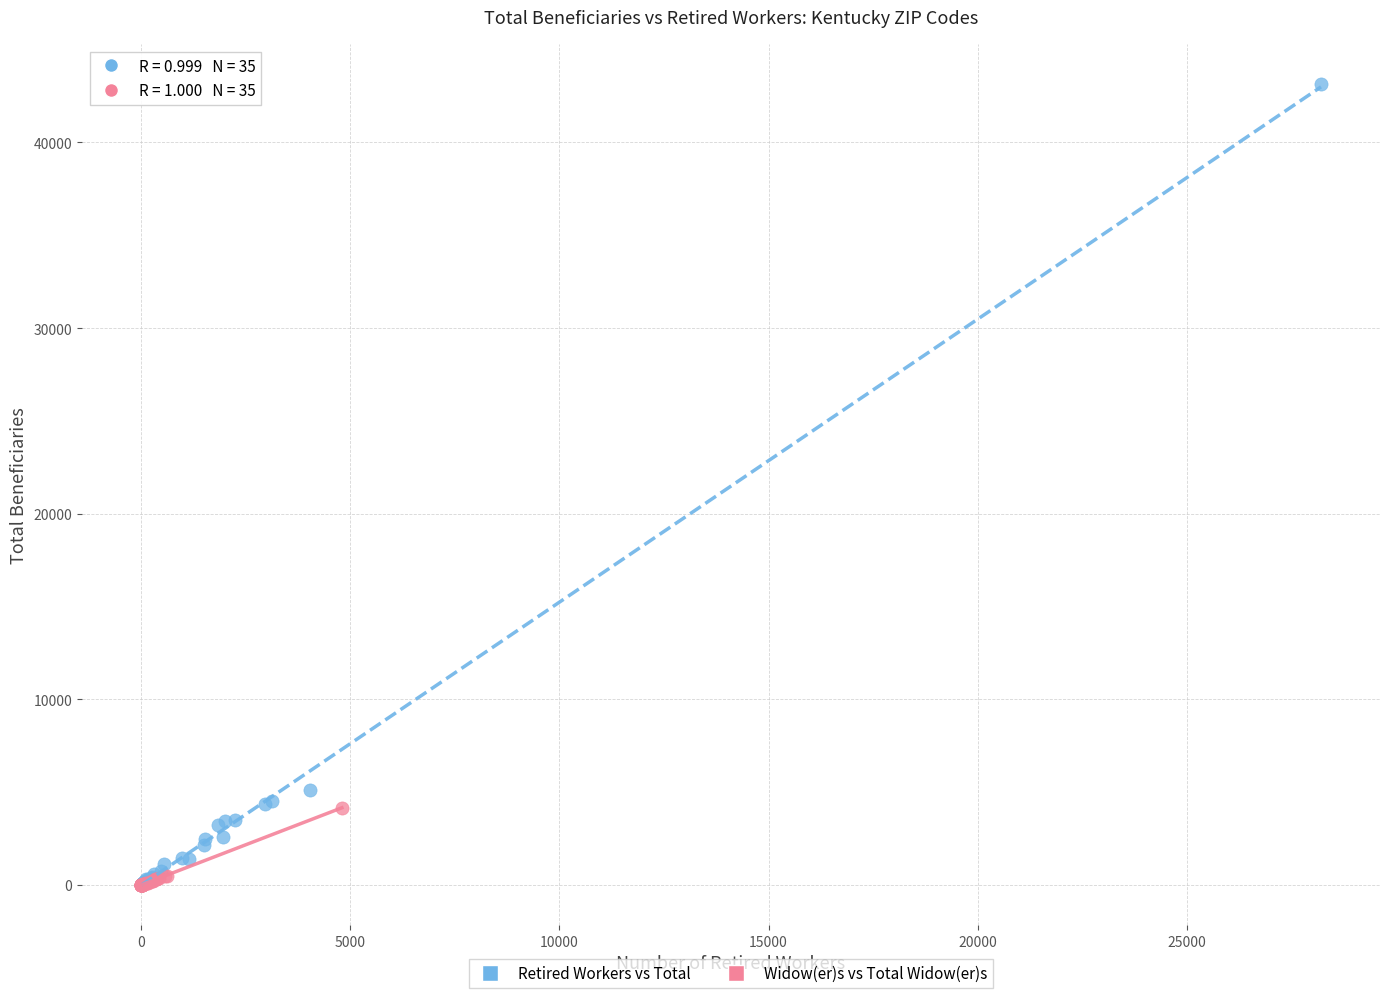

Which series has the widest spread of Y values?

Retired Workers vs Total